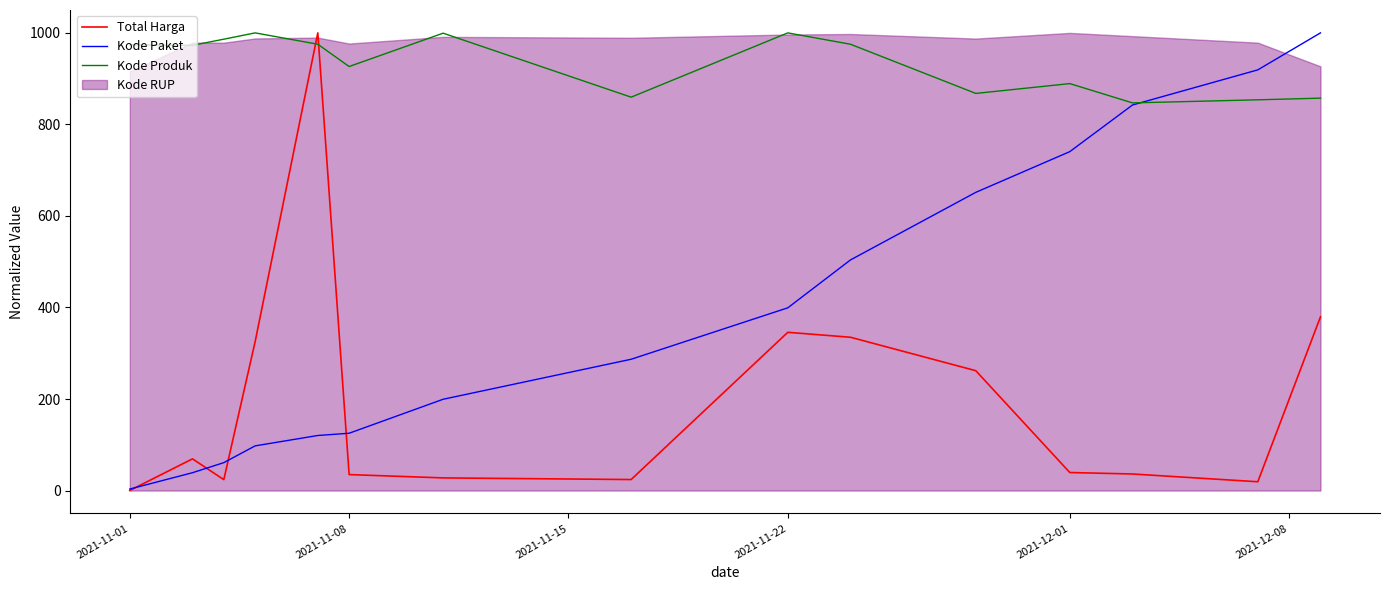

How many values in the Kode Paket series are below 286?

7